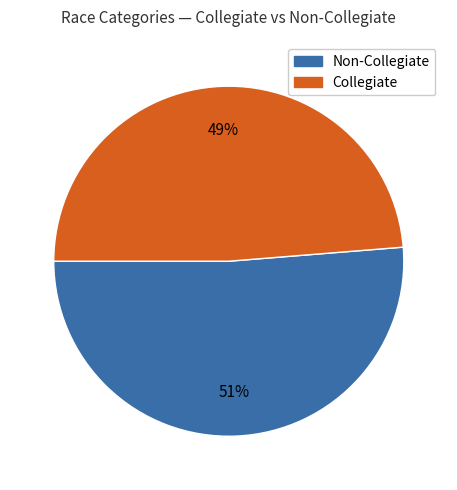

Which category has the biggest portion of the pie?

Non-Collegiate